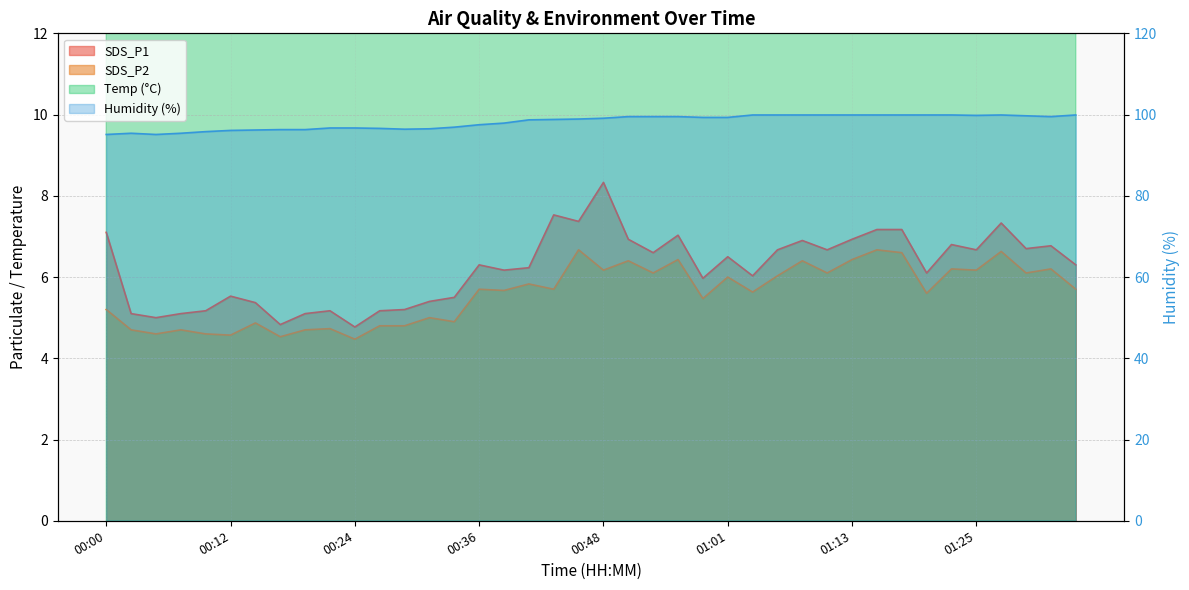

Reading left to right, list all the values displayed in this chart.

SDS_P1: 7.1	5.1	5.0	5.1	5.2	5.5	5.4	4.8	5.1	5.2	4.8	5.2	5.2	5.4	5.5	6.3	6.2	6.2	7.5	7.4	8.3	6.9	6.6	7.0	6.0	6.5	6.0	6.7	6.9	6.7	6.9	7.2	7.2	6.1	6.8	6.7	7.3	6.7	6.8	6.3
SDS_P2: 5.2	4.7	4.6	4.7	4.6	4.6	4.9	4.5	4.7	4.7	4.5	4.8	4.8	5.0	4.9	5.7	5.7	5.8	5.7	6.7	6.2	6.4	6.1	6.4	5.5	6.0	5.6	6.0	6.4	6.1	6.4	6.7	6.6	5.6	6.2	6.2	6.6	6.1	6.2	5.7
Temp: 15.4	15.4	15.3	15.2	15.2	15.2	15.2	15.2	15.1	15.1	15.1	15.1	15.1	15.1	15.0	15.1	15.0	15.1	15.0	15.0	15.0	14.9	14.9	14.8	14.8	14.8	14.8	14.8	14.8	14.8	14.8	14.8	14.8	14.8	14.8	14.8	14.8	14.7	14.7	14.7
Humidity: 95.1	95.4	95.1	95.4	95.8	96.1	96.2	96.3	96.3	96.7	96.7	96.6	96.4	96.5	96.9	97.5	97.9	98.7	98.8	98.9	99.1	99.5	99.5	99.5	99.3	99.3	99.9	99.9	99.9	99.9	99.9	99.9	99.9	99.9	99.9	99.8	99.9	99.7	99.5	99.9